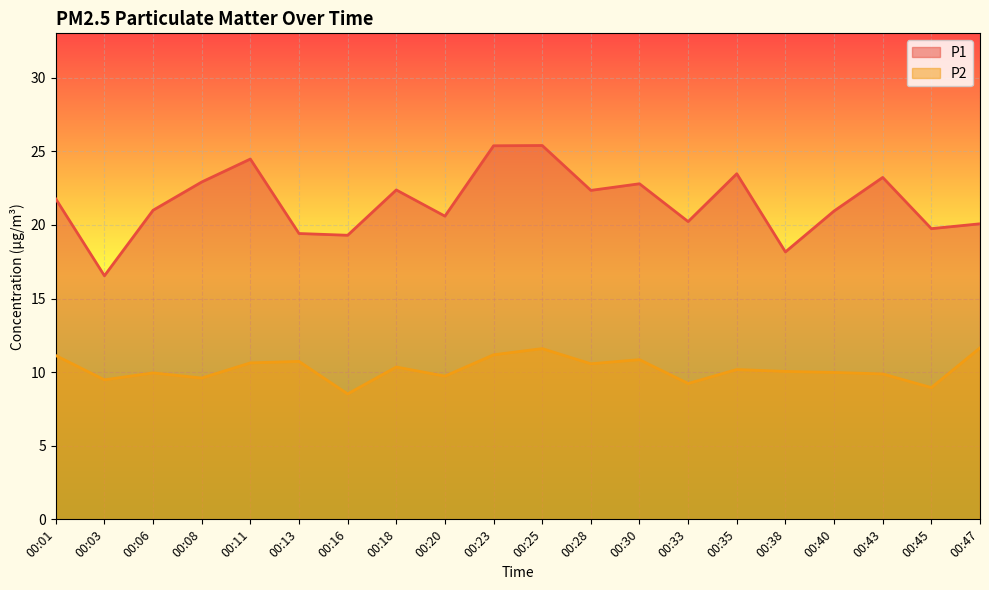

In P2, how many points are higher than both neighbors (excluding endpoints)?

6